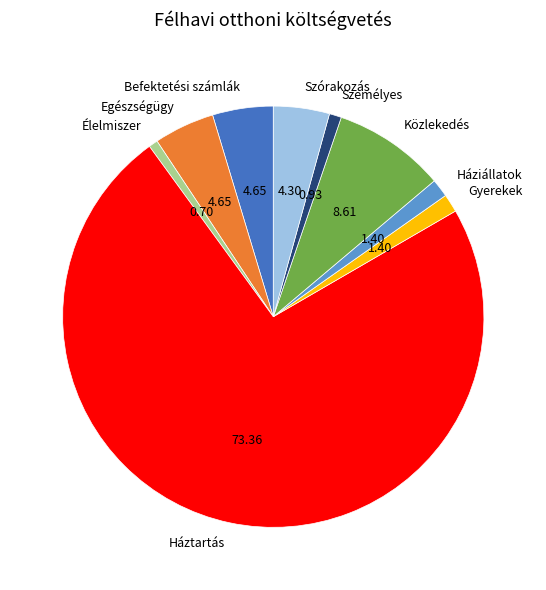

What is the largest slice in the pie chart?

Háztartás